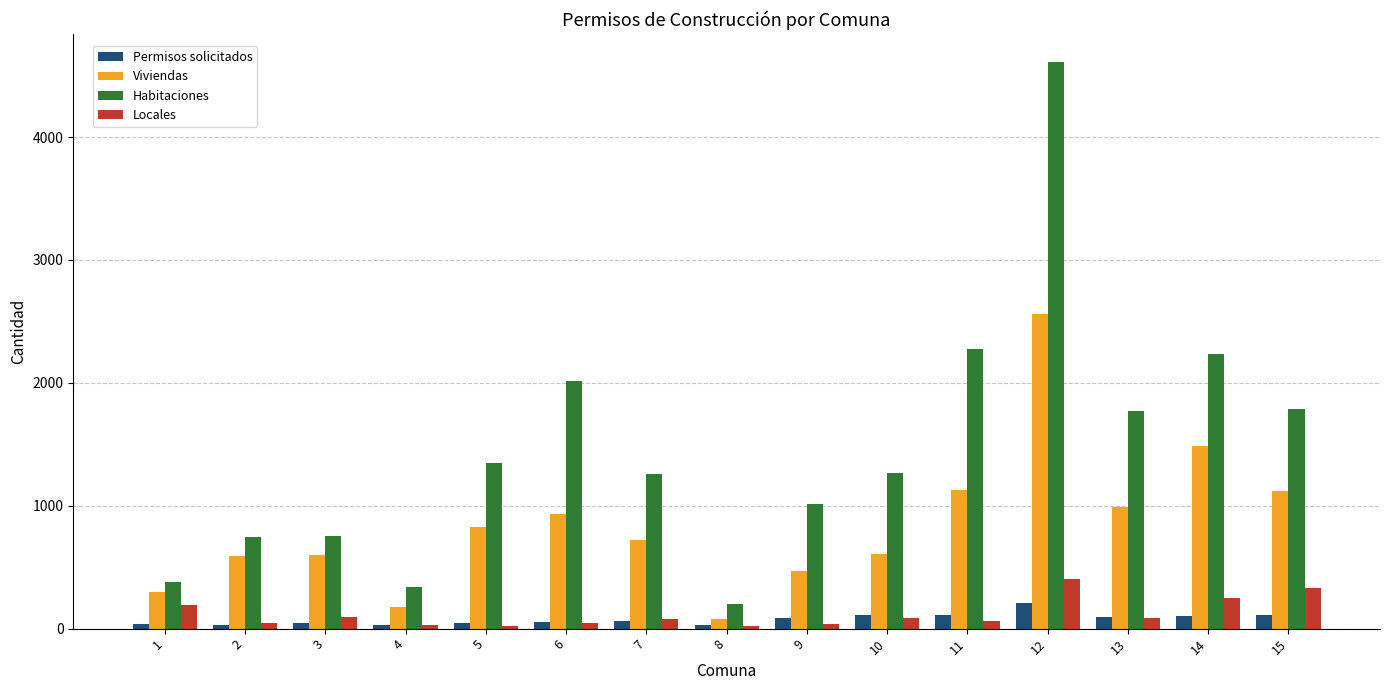

Which label corresponds to the largest value in the chart?

12